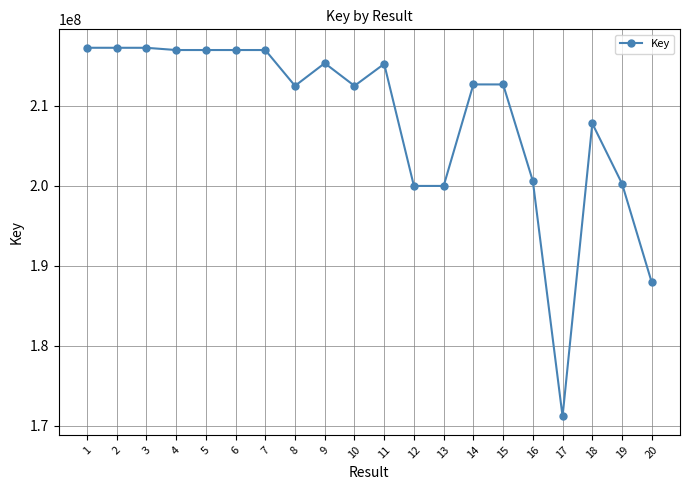

What is the difference between the maximum and second lowest values?

29333675